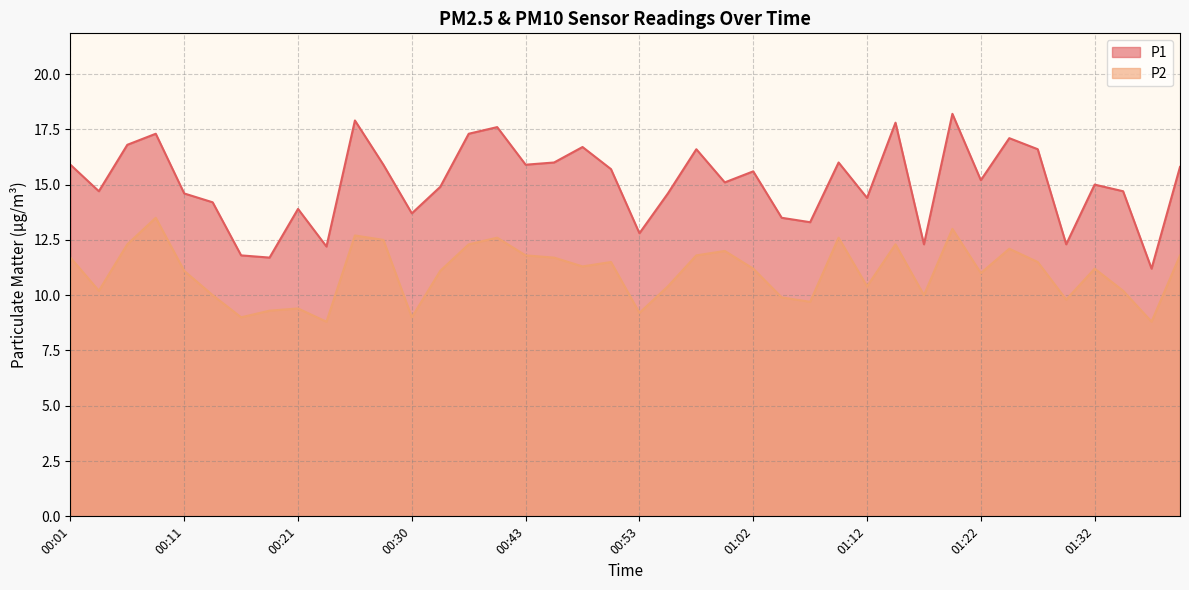

Count the number of categories in the chart.

40